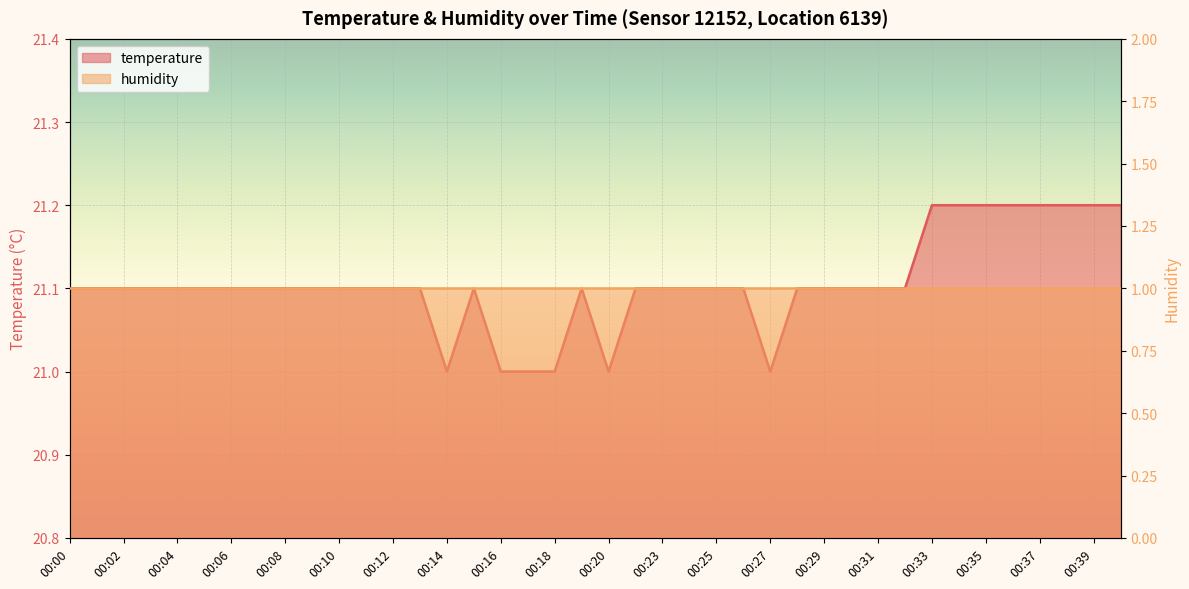

The value at 00:08 is 21.1. True or false?

True